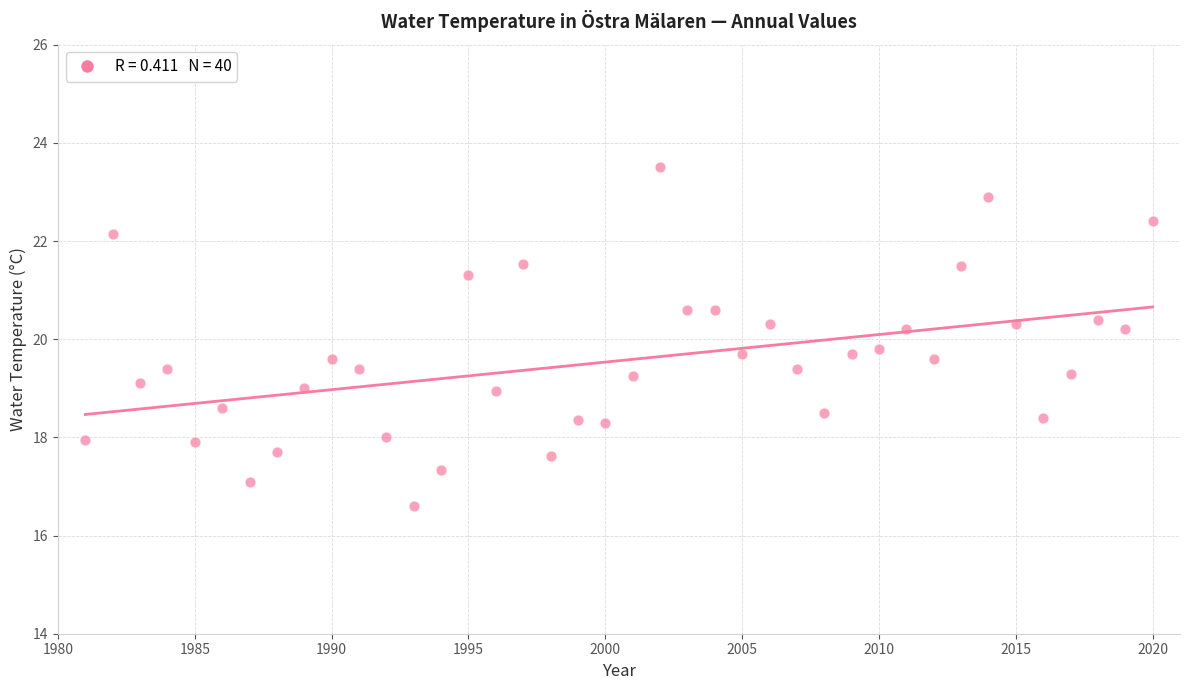

What is the range of X values (max minus min)?

39.0